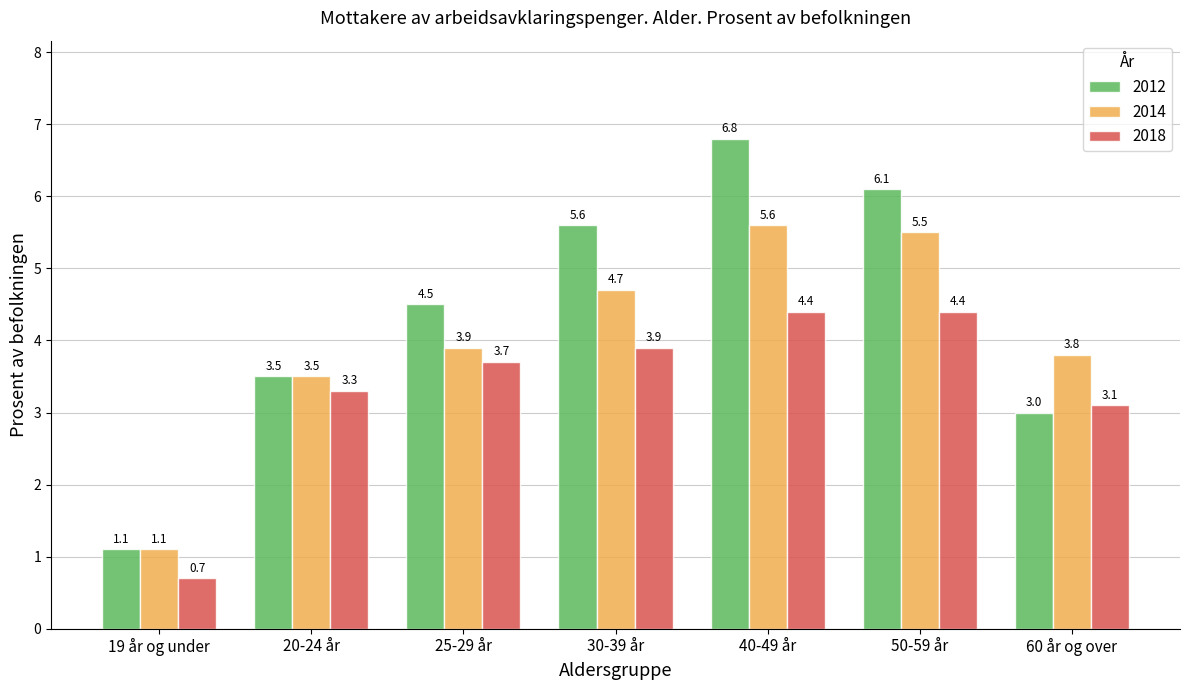

What is the spread (max minus min) of values at 40-49 år?

2.4